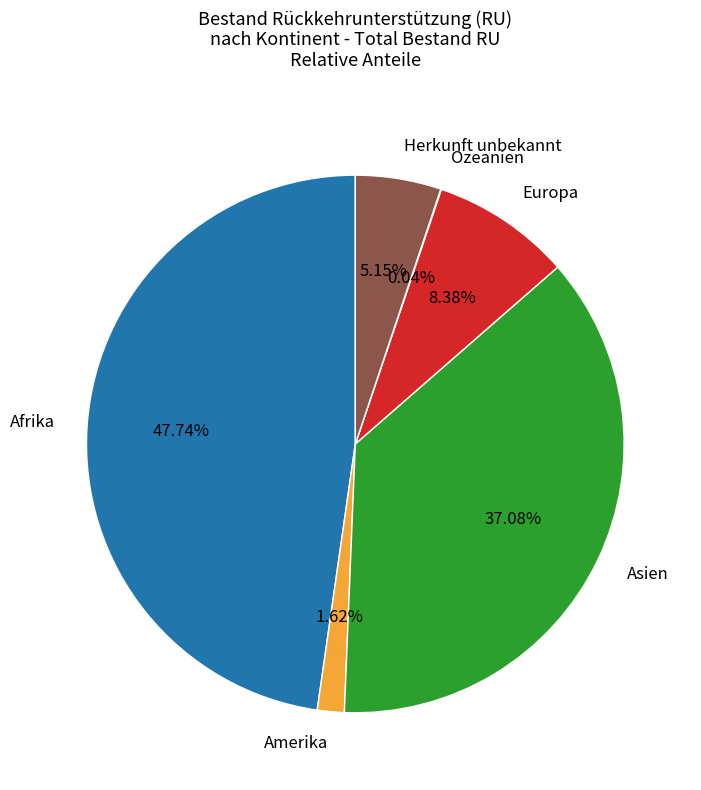

To the nearest percent, what is the average slice percentage?

17%